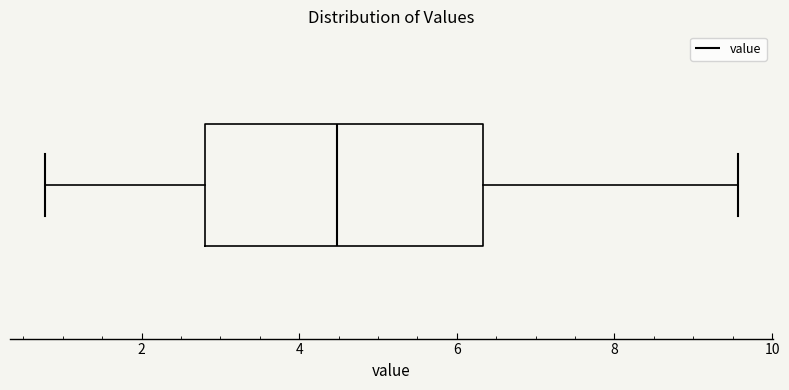

Where is the right edge of the box on the x-axis? The values are not printed on the chart, so give them approximately, as read against the axis.

6.4